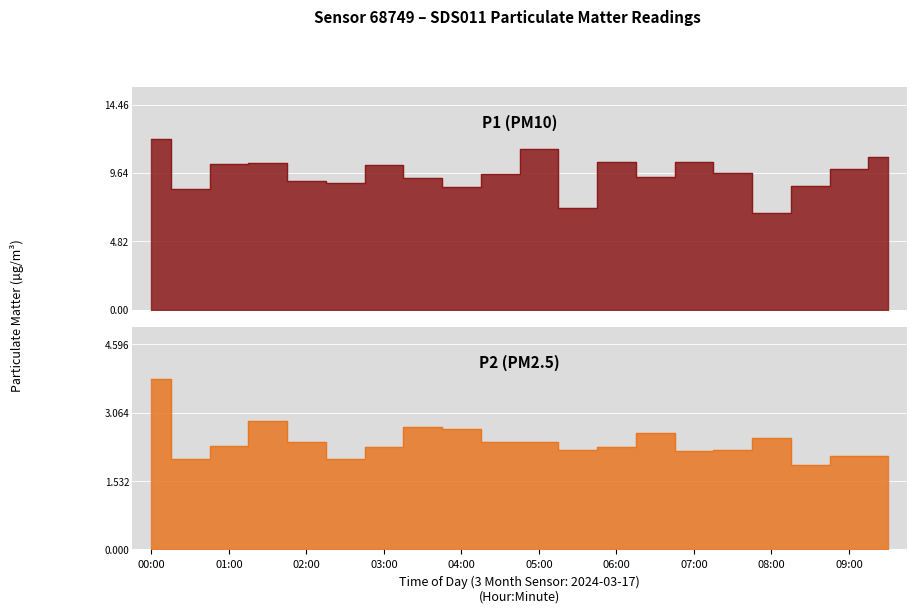

Does the chart display data point markers on the line(s)?

No